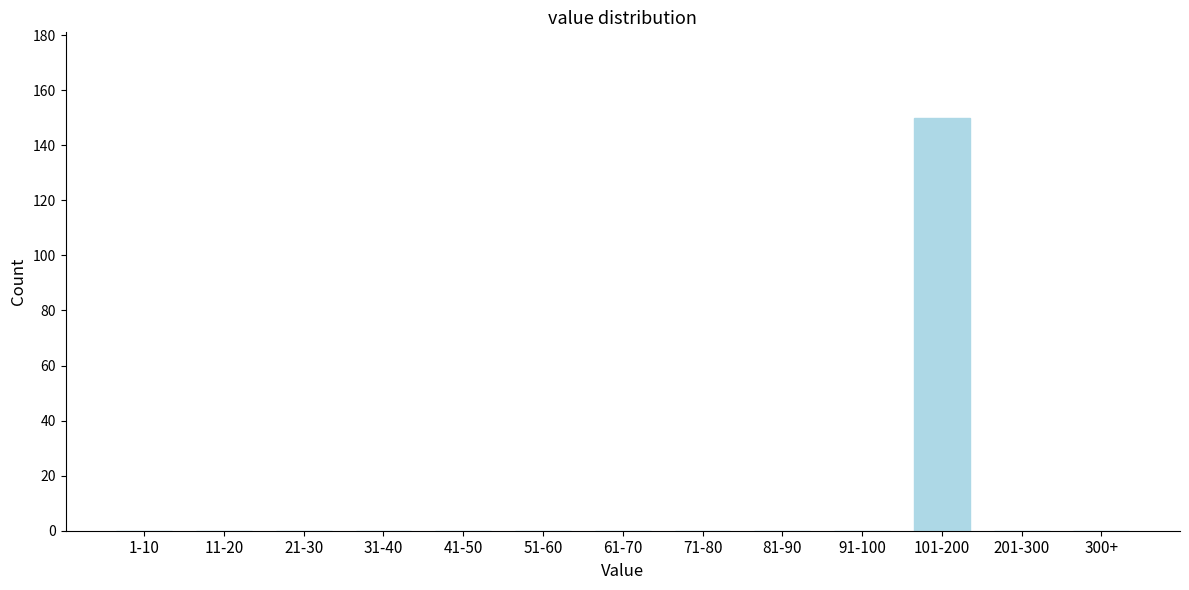

Reading right to left, extract all data points from this chart.

300+=0	201-300=0	101-200=150	91-100=0	81-90=0	71-80=0	61-70=0	51-60=0	41-50=0	31-40=0	21-30=0	11-20=0	1-10=0